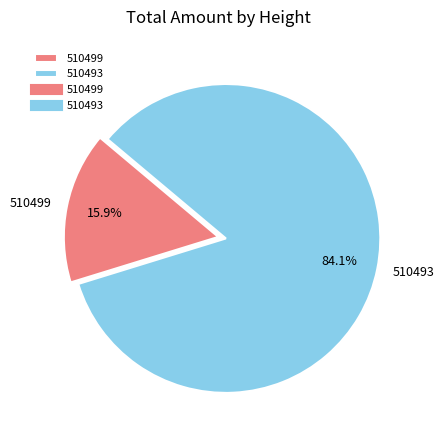

Does 510493 represent more than half of the total?

Yes